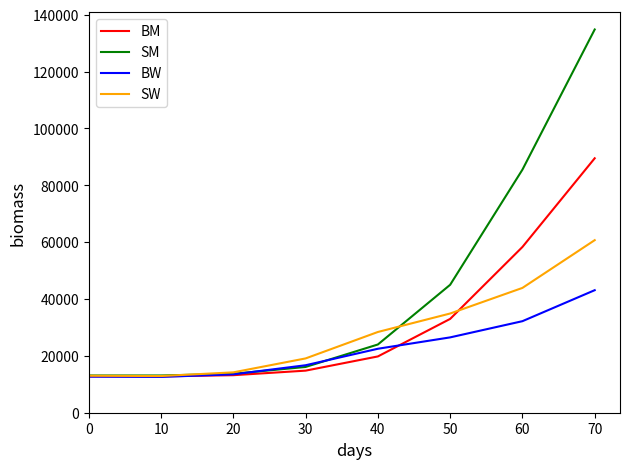

What is the highest value of the BM series?

89500